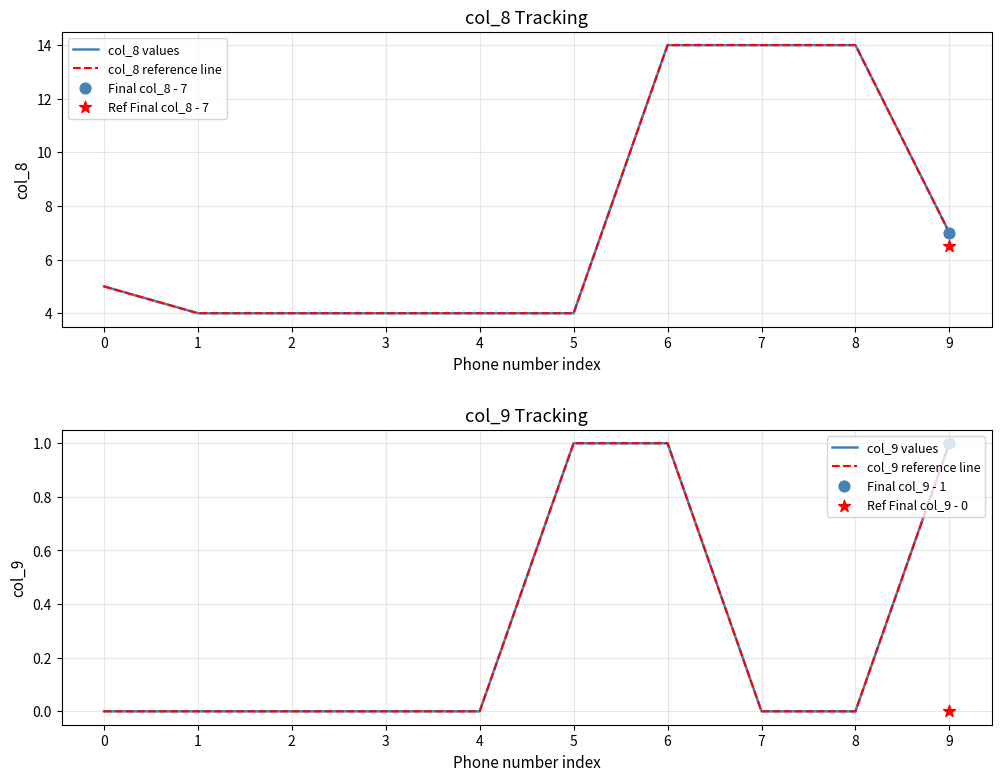

At which category is the sum across all series the highest?

6